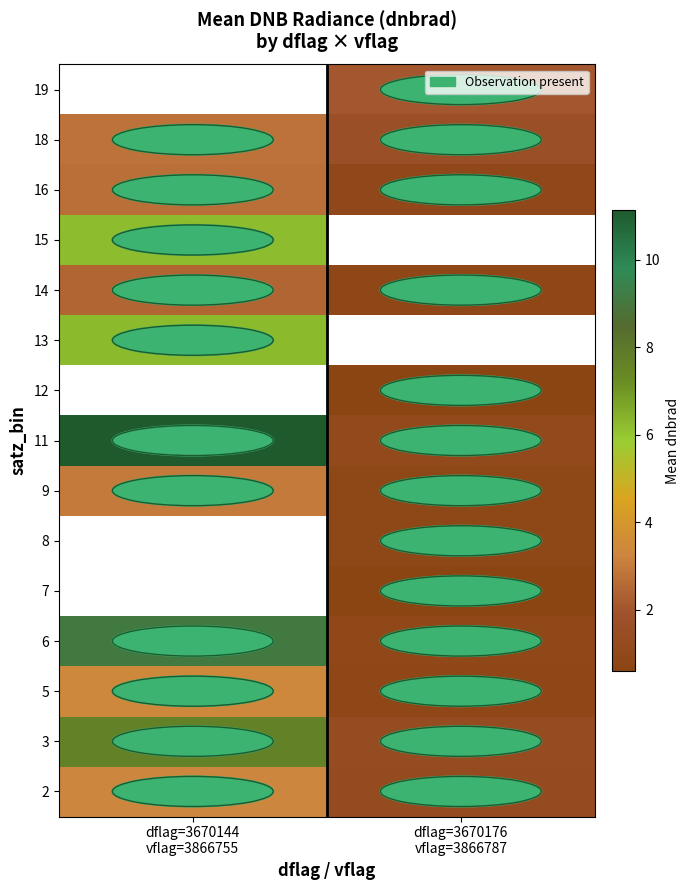

What is the minimum value shown in the chart?

0.6